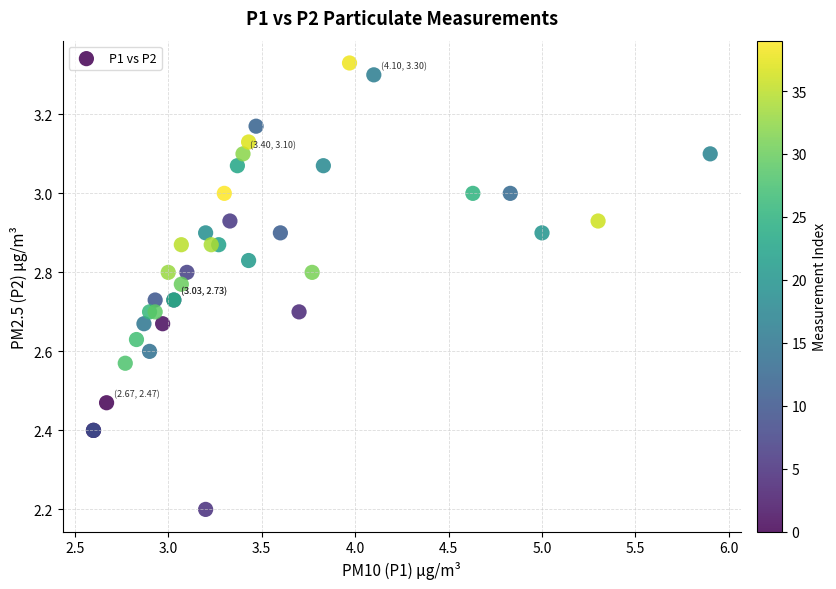

What Y value in the scatter plot is closest to 2?

2.2